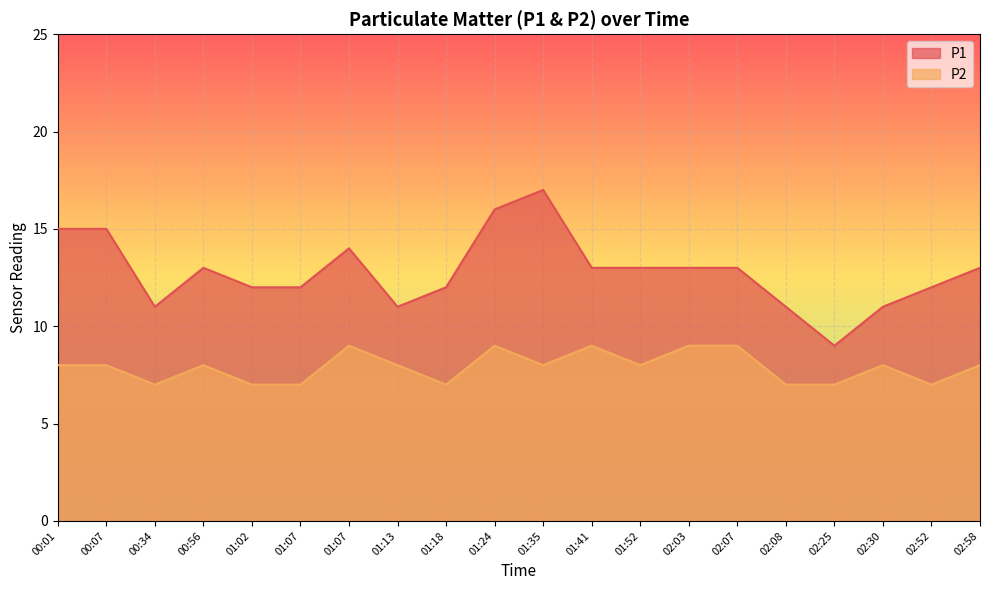

Which has a higher value, 01:13 or 00:07?

00:07